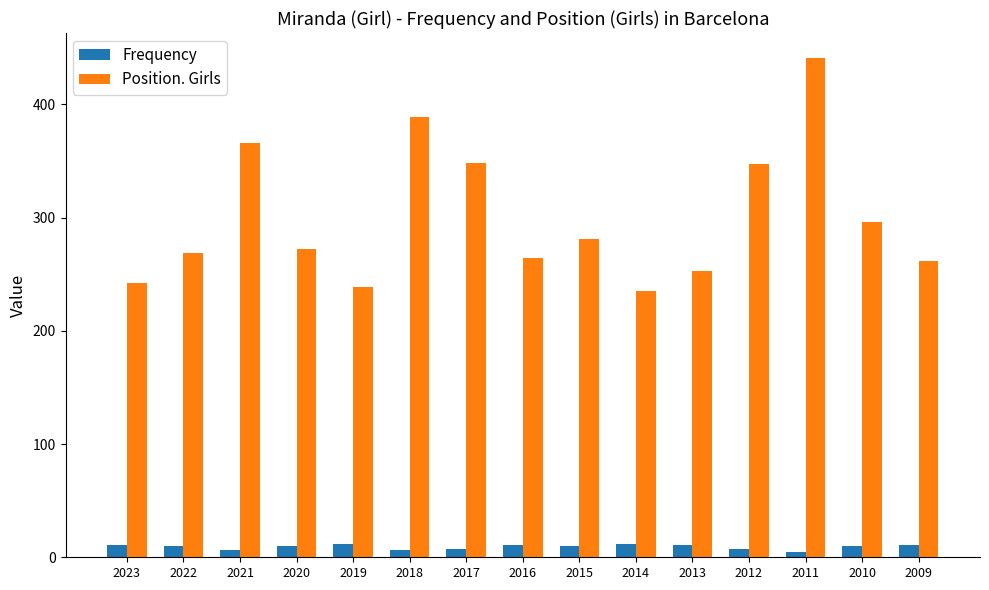

What are all the series names shown in the legend?

Frequency, Position. Girls